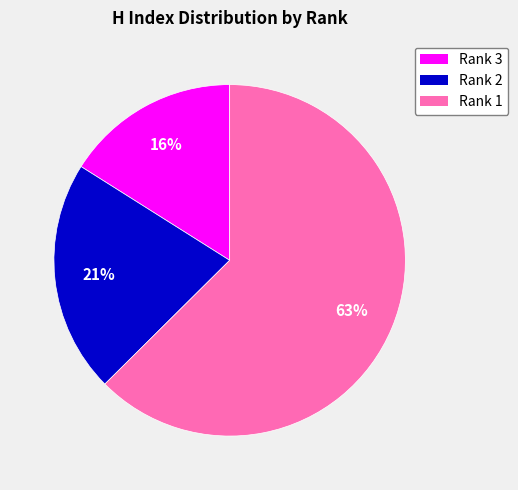

To the nearest percent, what portion does Rank 1 represent?

63%